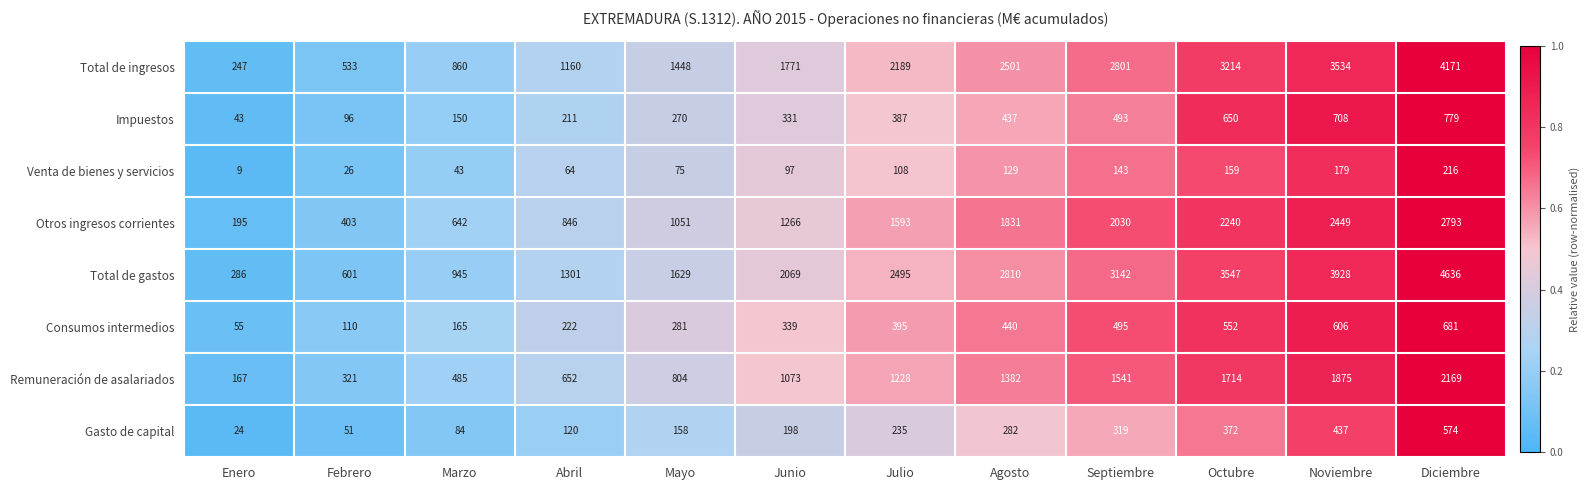

Between Junio and Julio, which series saw the biggest shift?

Total de gastos